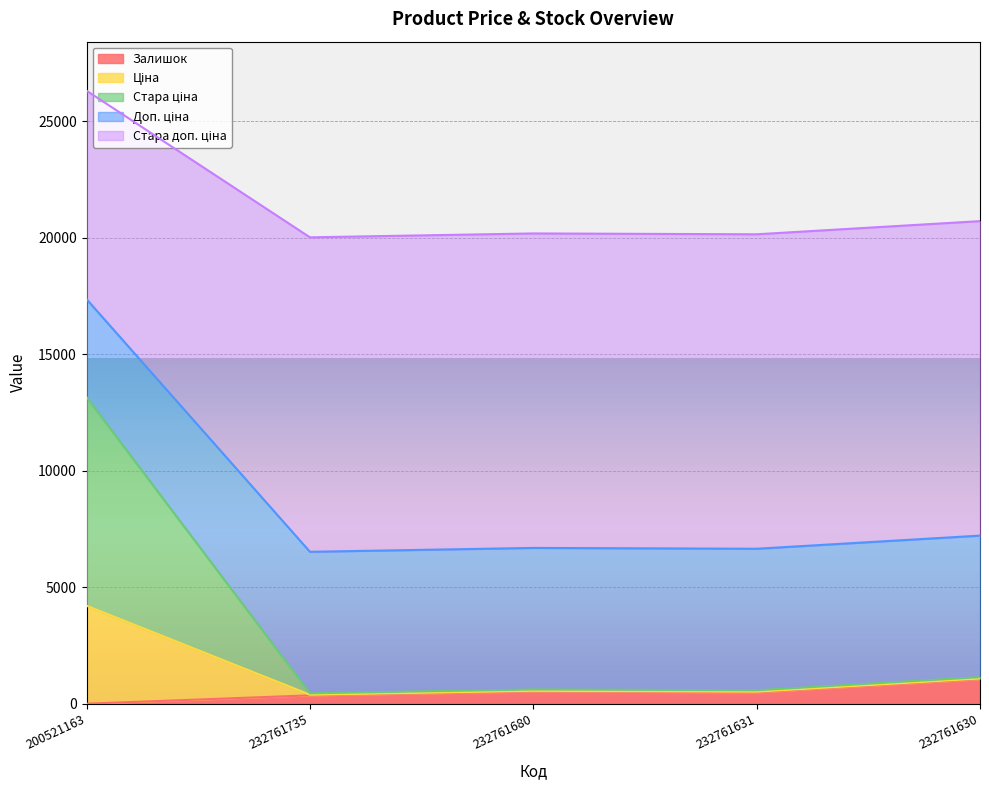

What is the spread (max minus min) of values at 232761680?

19652.2